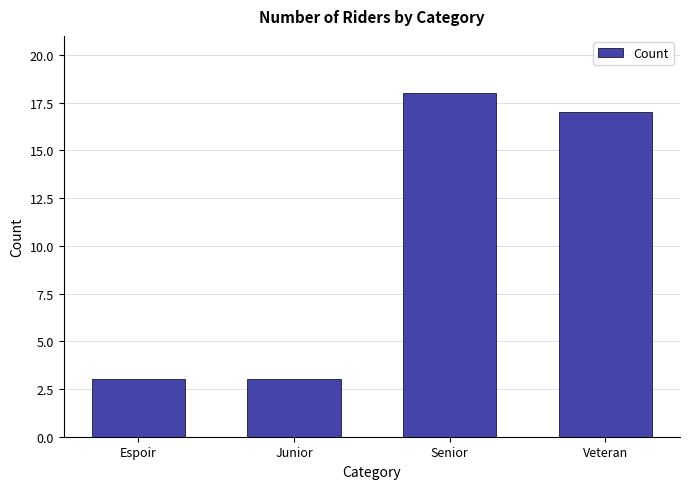

What is the maximum value shown in the chart?

18